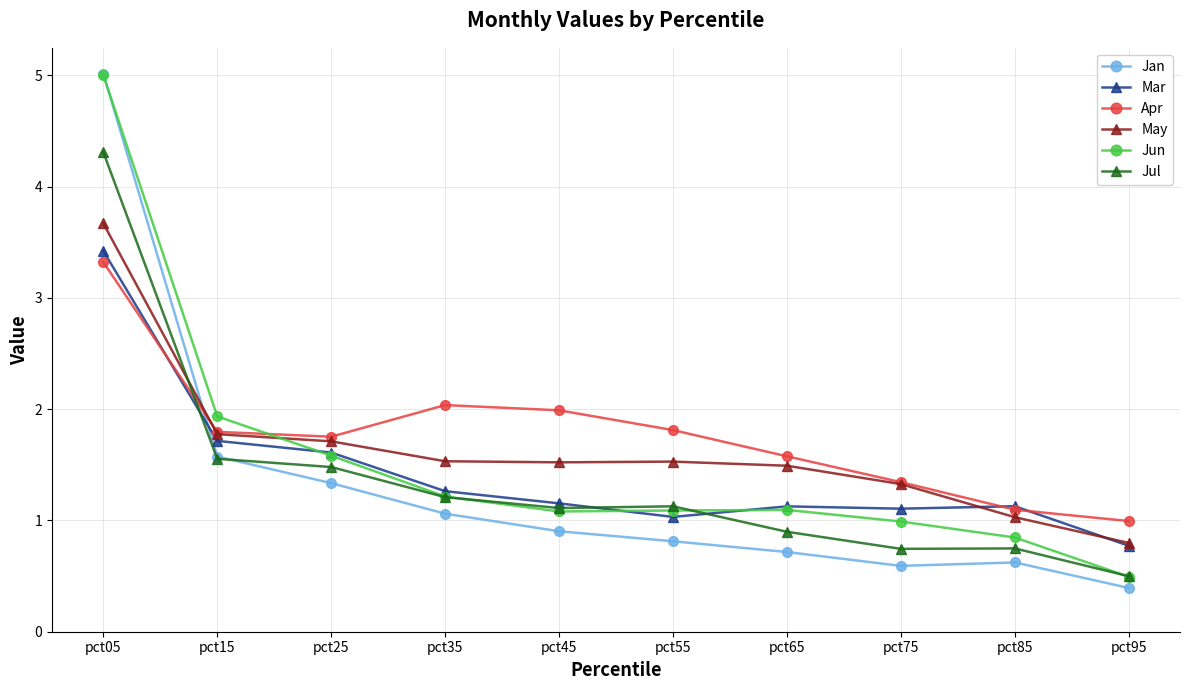

At which label does Mar first exceed 1?

pct05